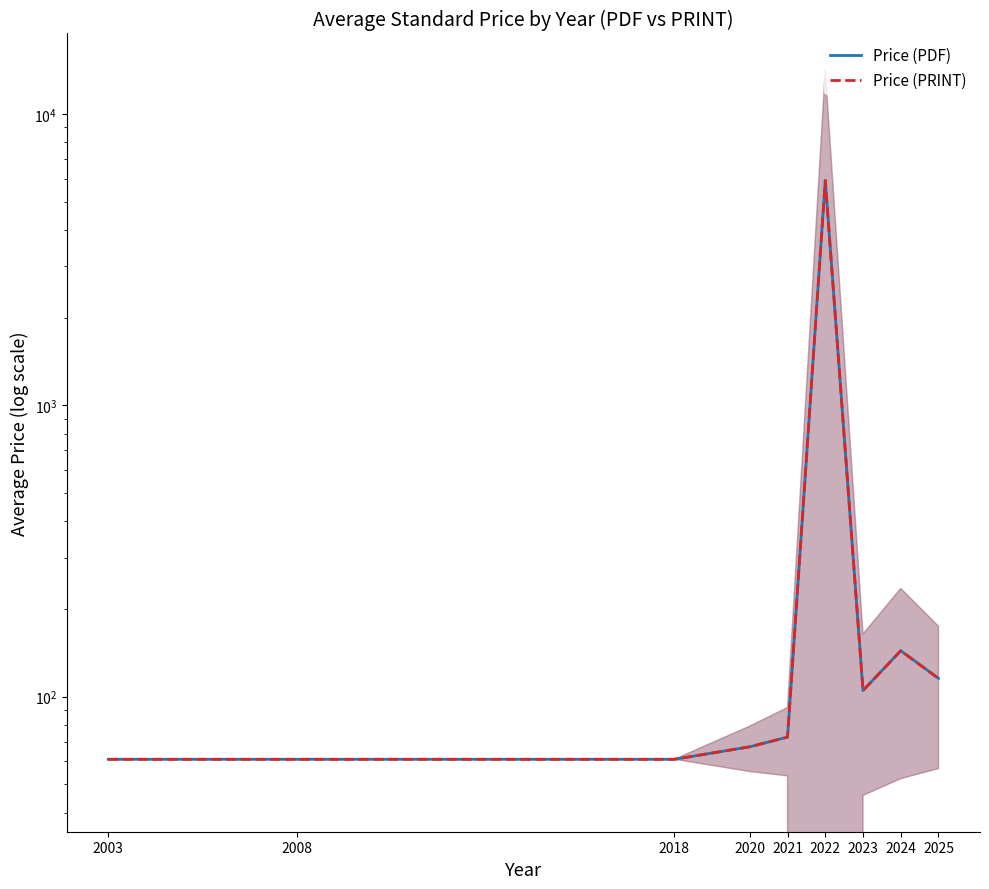

At 2020, list the series in order from largest to smallest.

Price (PDF), Price (PRINT)